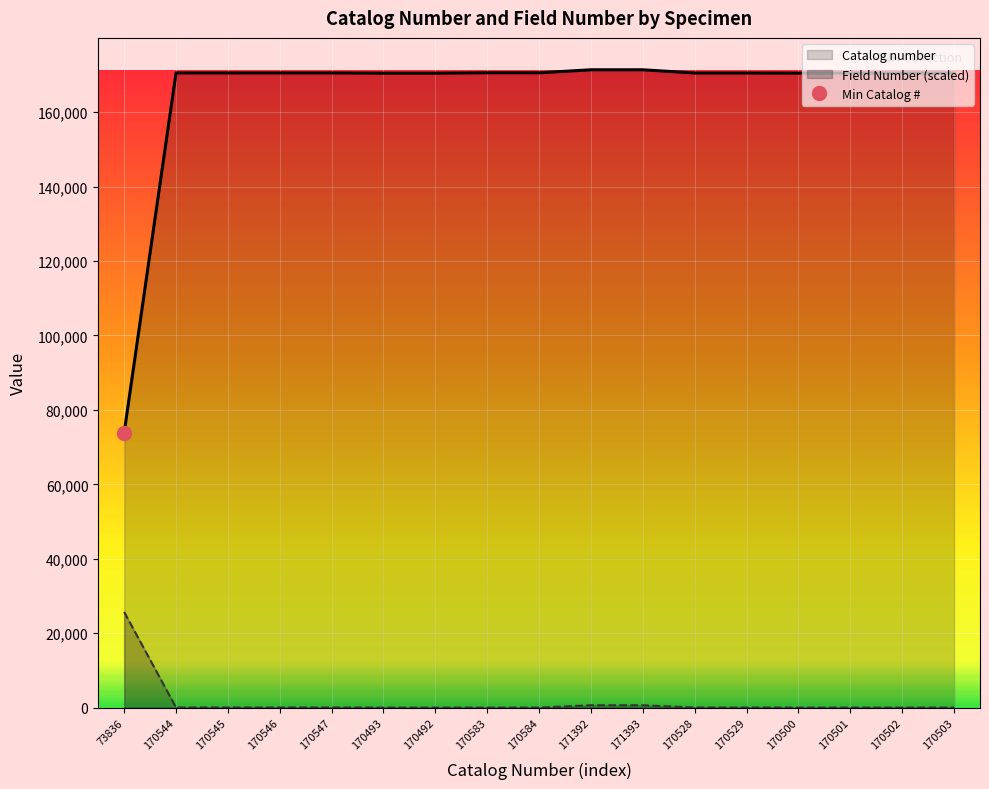

Which series has the widest spread of values?

Catalog number